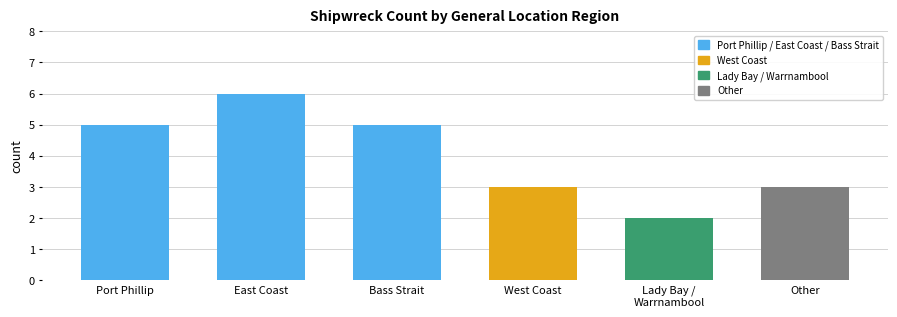

What is the change in value from East Coast to West Coast?

-3